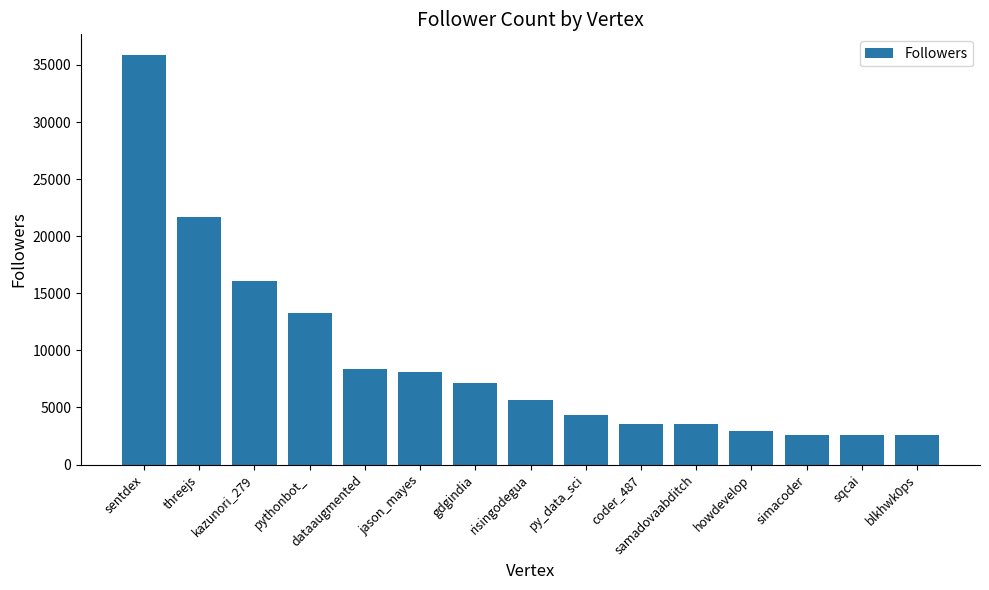

What position from the left is simacoder?

13